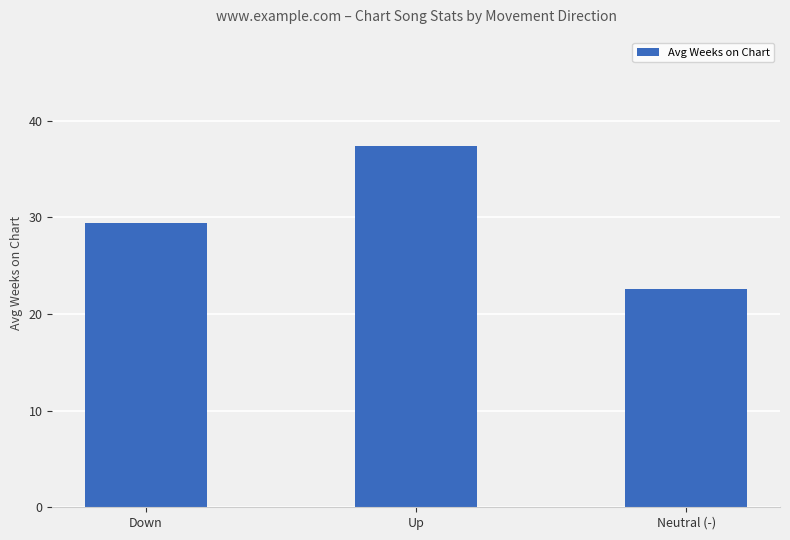

Reading left to right, transcribe all the data shown in this chart.

29.4	37.4	22.6